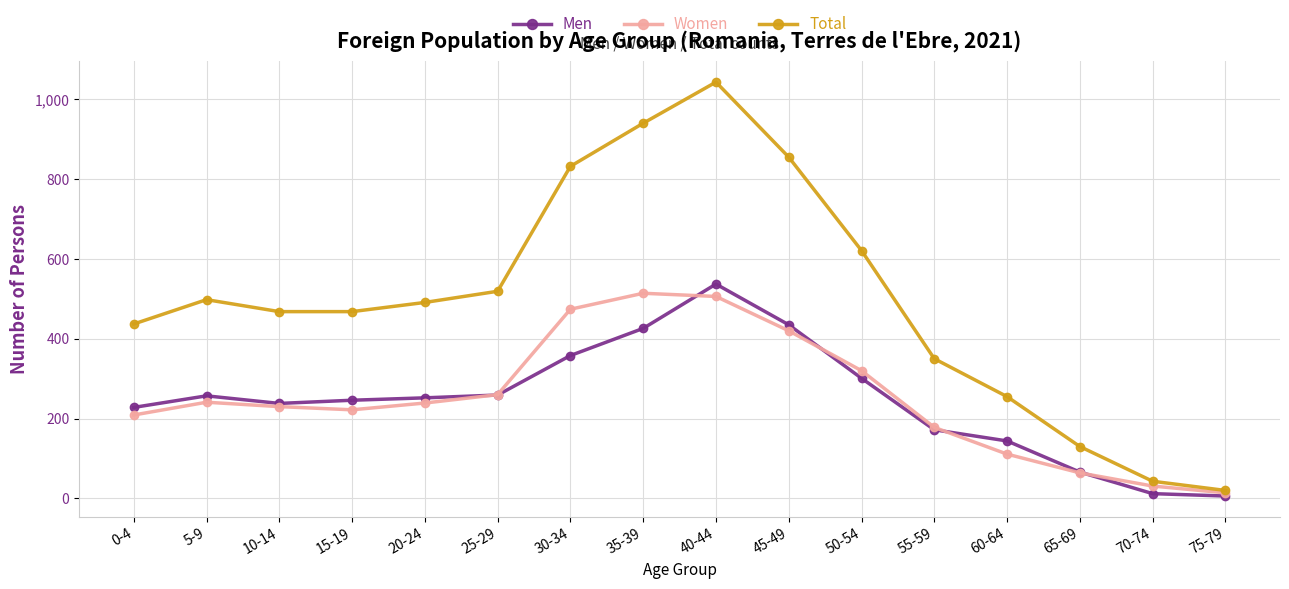

Is it true that Men equals 259 at 25-29?

True